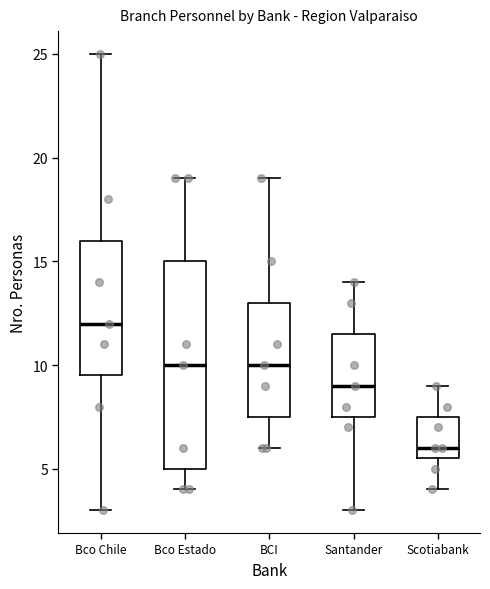

Reading left to right, transcribe this box plot: for each box, give where its median line is, the range the box spans, and where its two whiskers end, as read against the y-axis. The values are not printed on the chart, so give them approximately, as read against the axis.

Bco Chile: median 12.0, box 9.5 to 16.0, whiskers 3.0 to 25.0
Bco Estado: median 10.0, box 5.0 to 15.0, whiskers 4.0 to 19.0
BCI: median 10.0, box 7.5 to 13.0, whiskers 6.0 to 19.0
Santander: median 9.0, box 7.5 to 11.5, whiskers 3.0 to 14.0
Scotiabank: median 6.0, box 5.5 to 7.5, whiskers 4.0 to 9.0